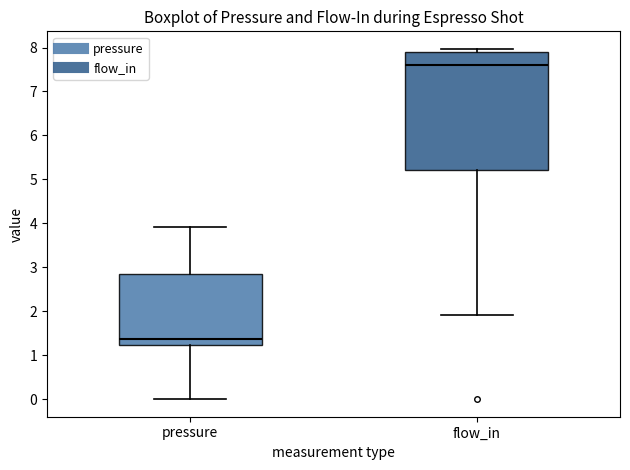

Where is the lower edge of the box for flow_in on the y-axis? The values are not printed on the chart, so give them approximately, as read against the axis.

5.2